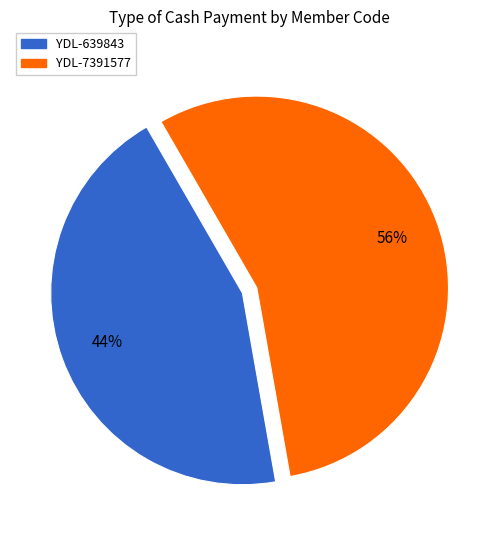

Combined, do YDL-7391577 and YDL-639843 account for over 50%?

Yes